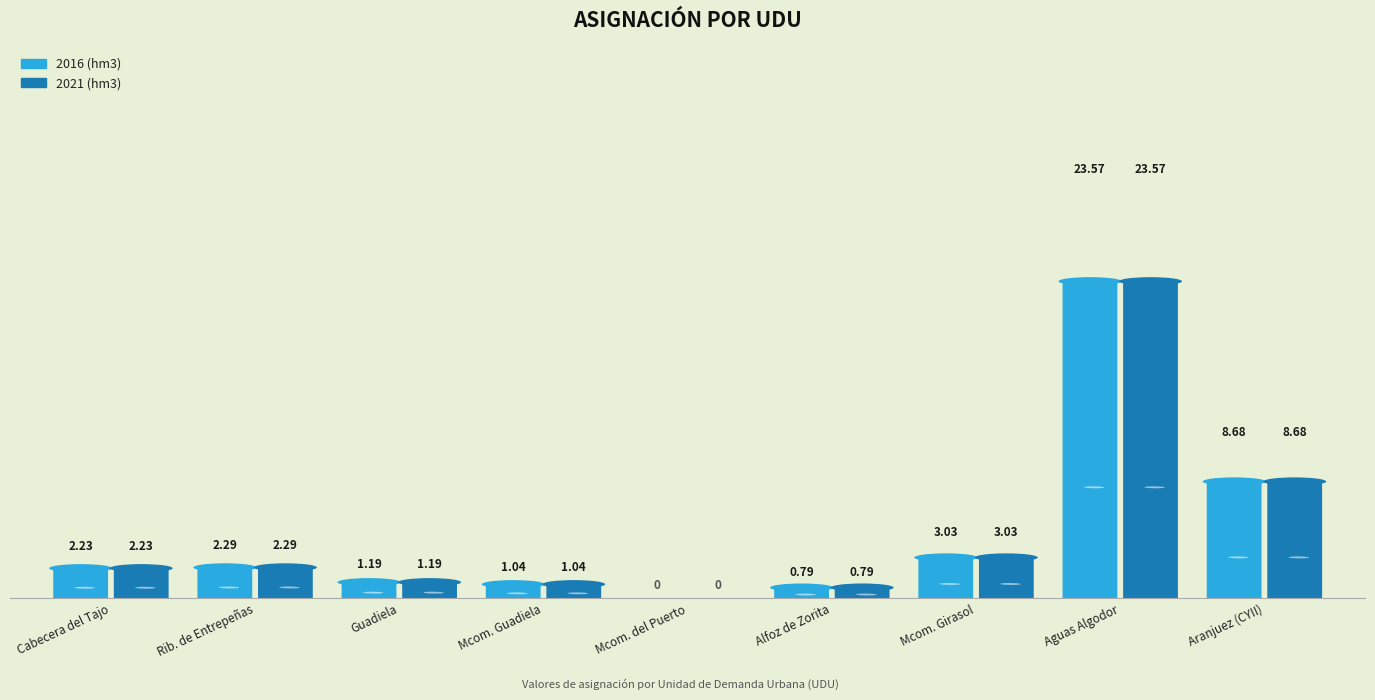

How many groups of bars are there?

9